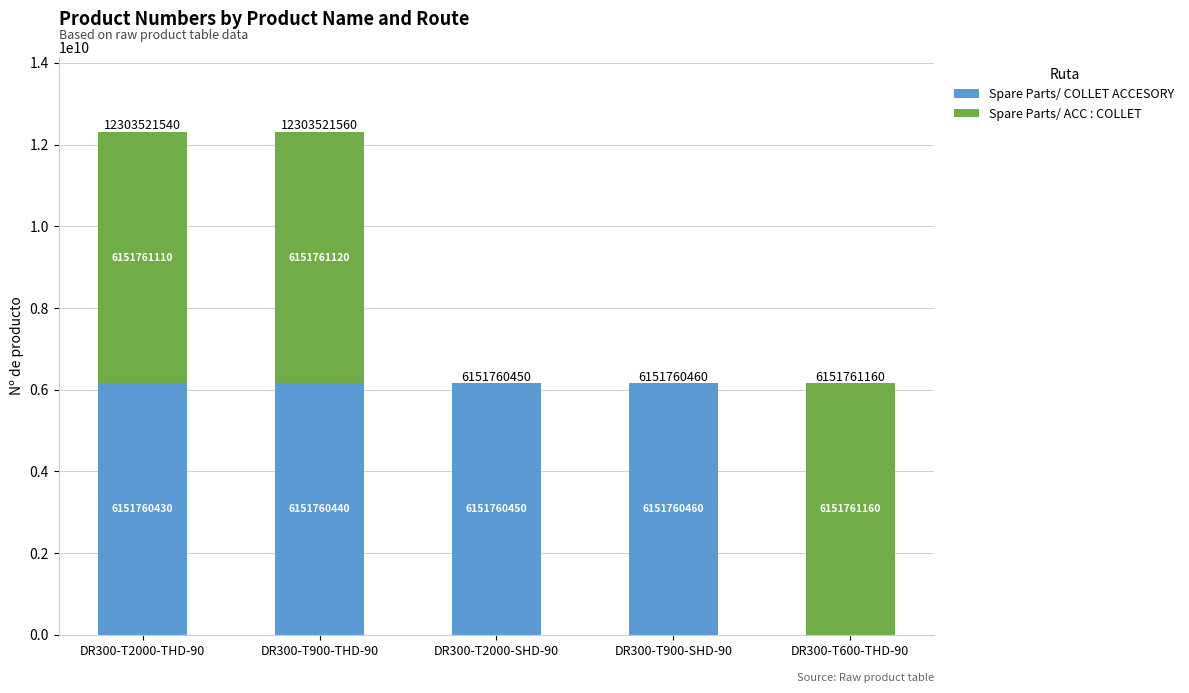

At which category is the sum across all series the highest?

DR300-T900-THD-90